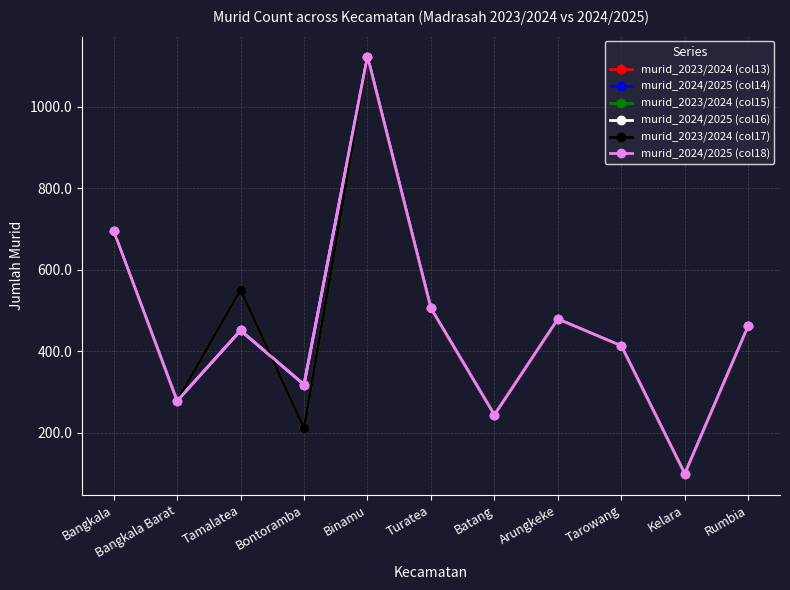

Which series has the largest total across all categories?

murid_2024/2025 (col14)